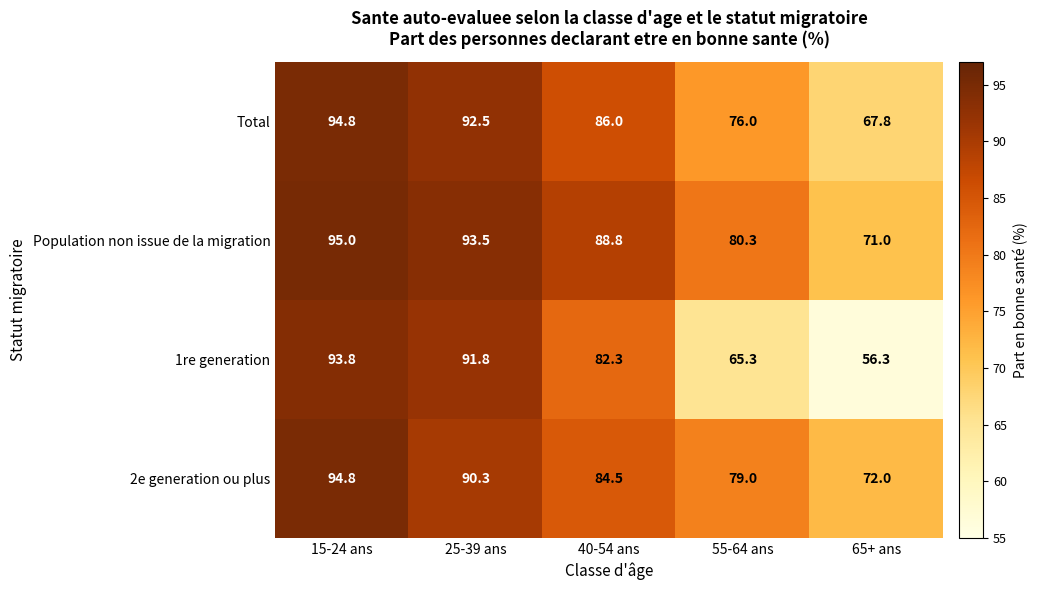

Reading left to right, transcribe all the data shown in this chart.

Total: 94.8	92.5	86.0	76.0	67.8
Population non issue de la migration: 95.0	93.5	88.8	80.3	71.0
1re generation: 93.8	91.8	82.3	65.3	56.3
2e generation ou plus: 94.8	90.3	84.5	79.0	72.0